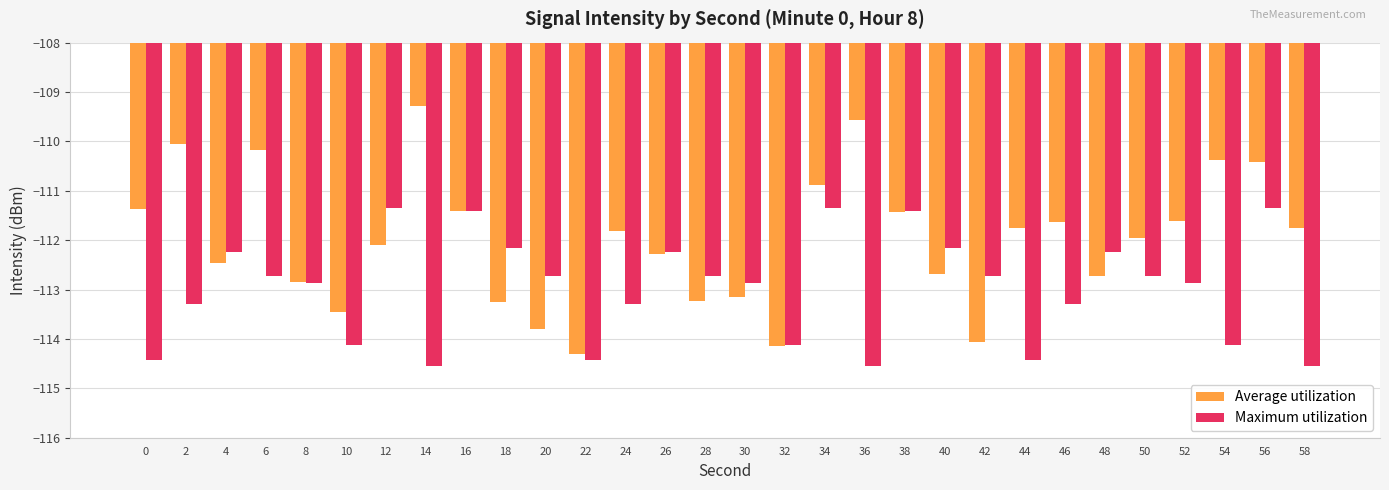

What is the difference between the maximum and minimum values in the Average utilization series?

5.0